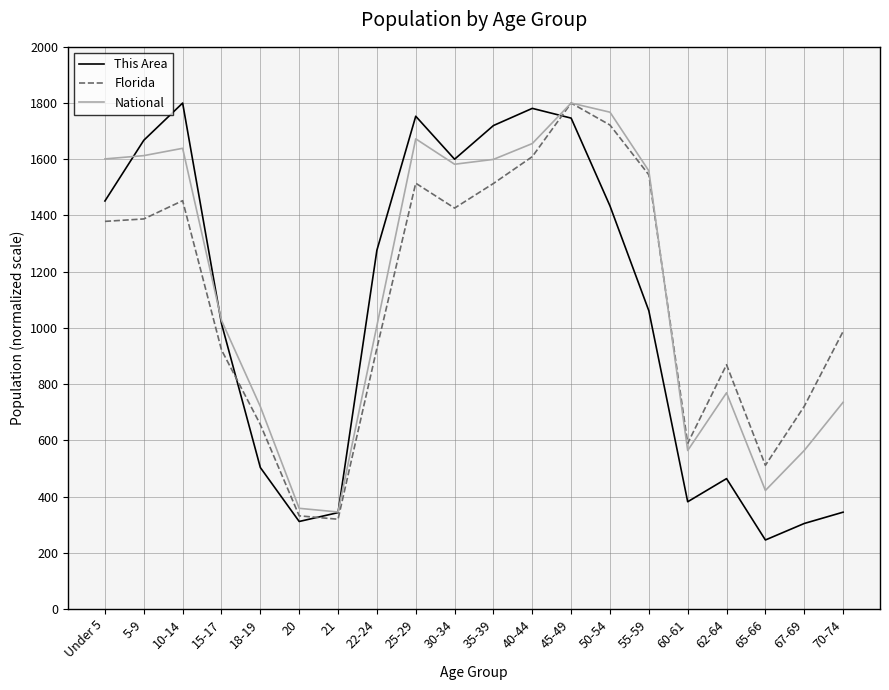

At which category is the sum across all series the highest?

45-49